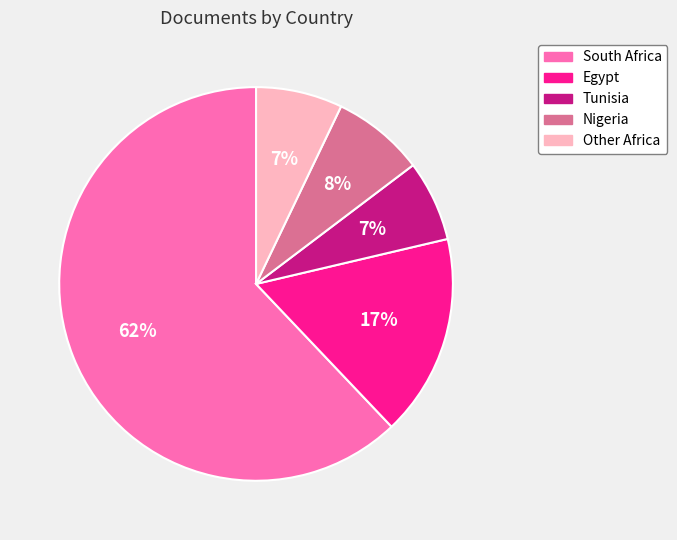

Is the sum of Nigeria and Tunisia greater than half?

No